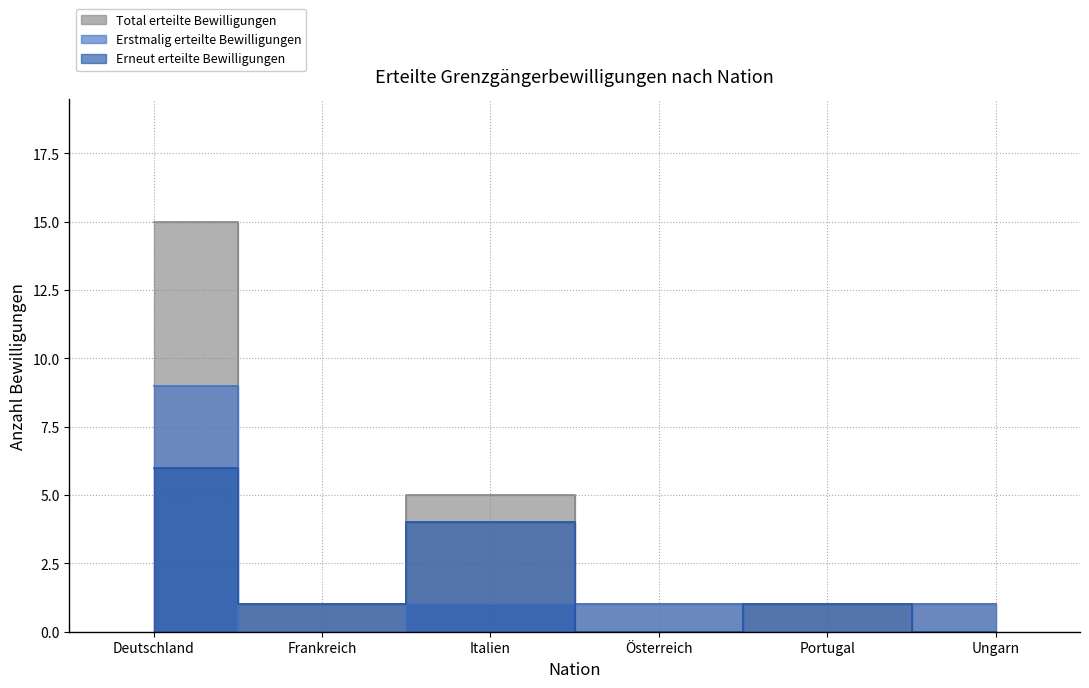

Is it true that Erstmalig erteilte Bewilligungen equals 1 at Österreich?

False